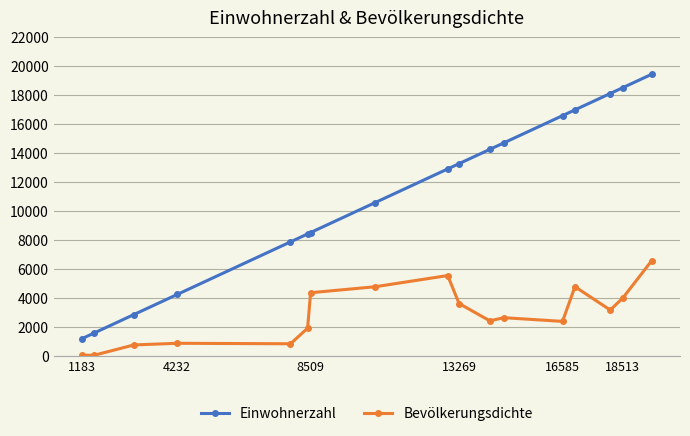

At how many categories does at least one series exceed 5003?

13